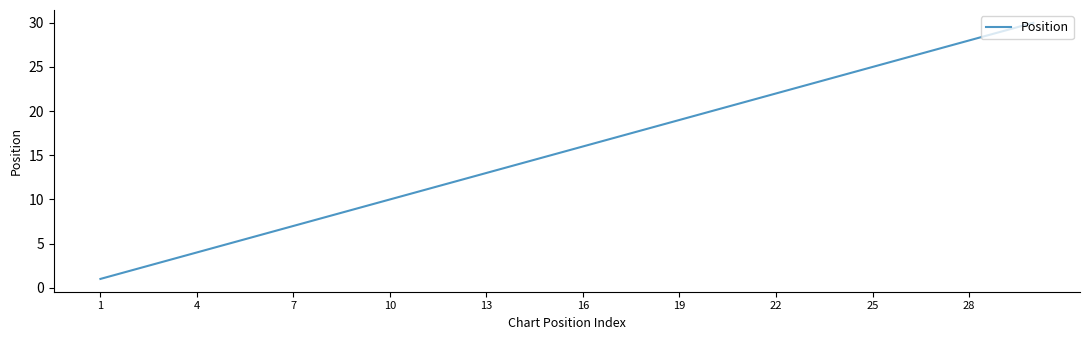

What is the maximum value shown in the chart?

30